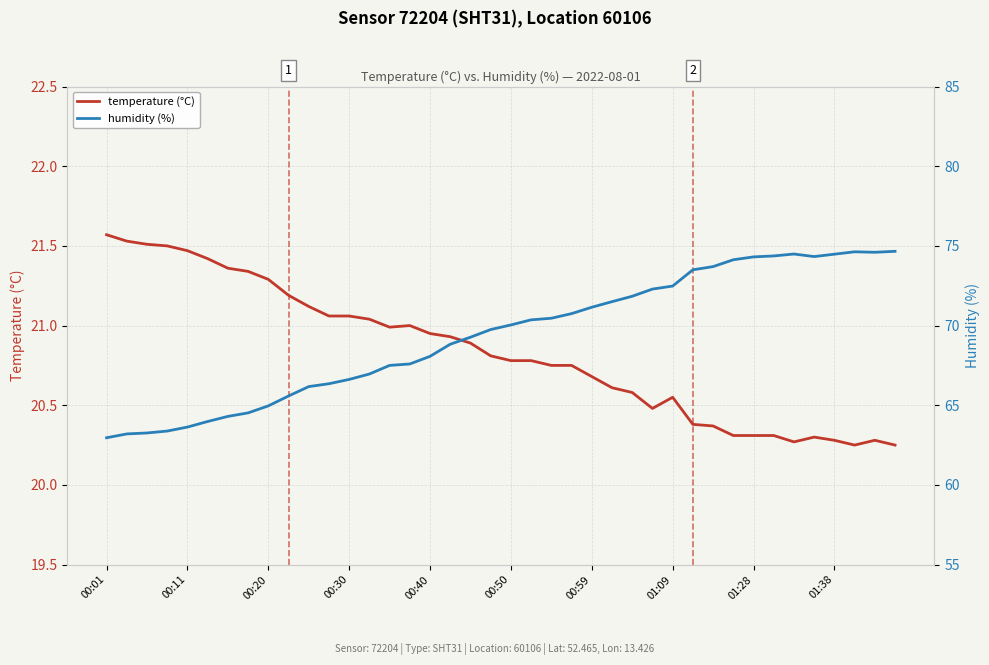

What are all the series names shown in the legend?

temperature (°C), humidity (%)